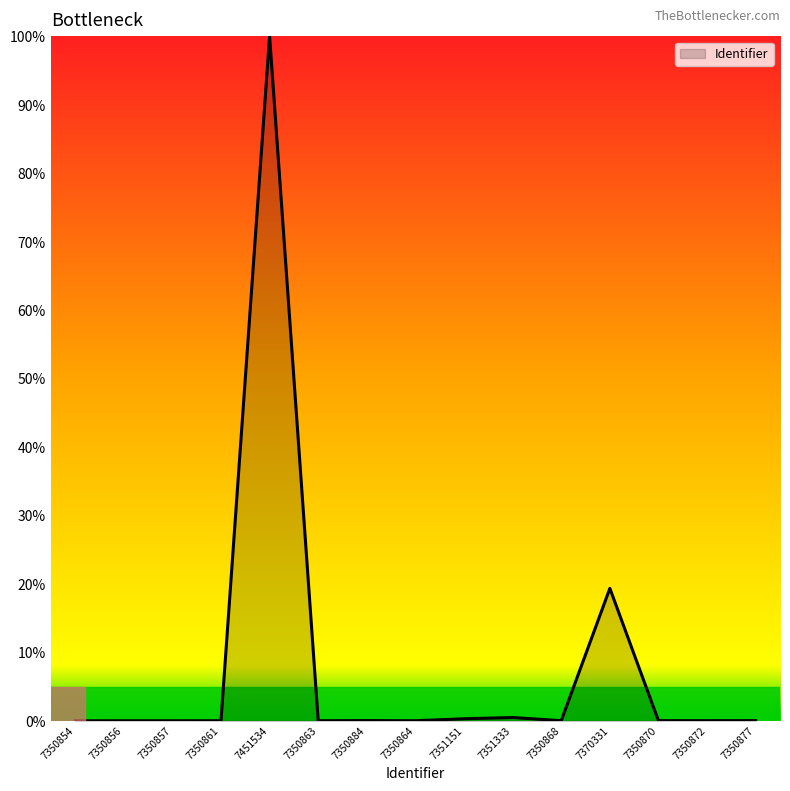

What is the difference between the maximum and minimum values?

100.0